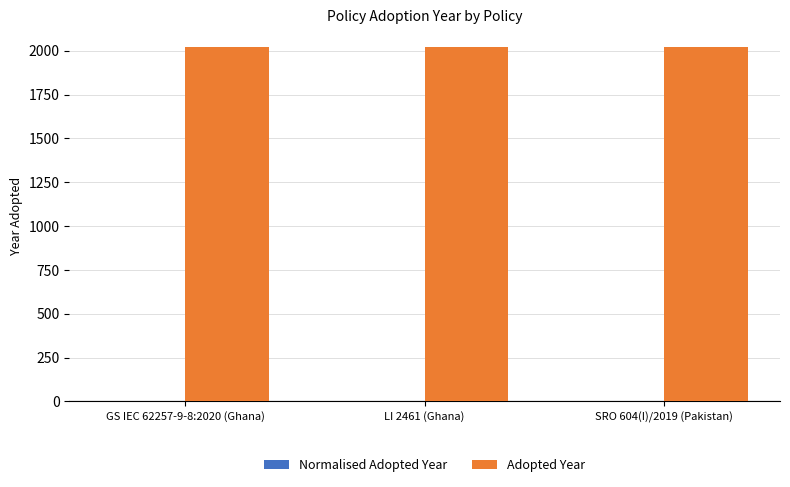

What is the greatest value displayed?

2022